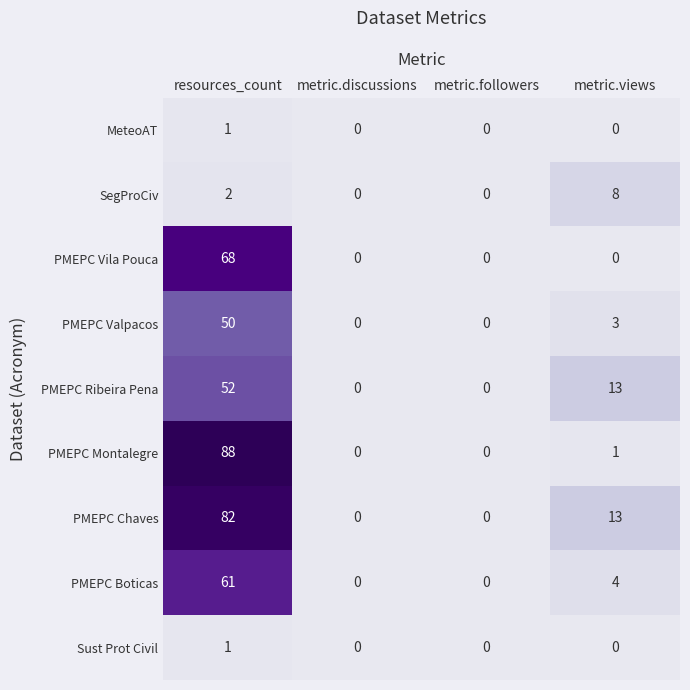

Where is PMEPC Valpacos nearest to the value 25?

metric.views